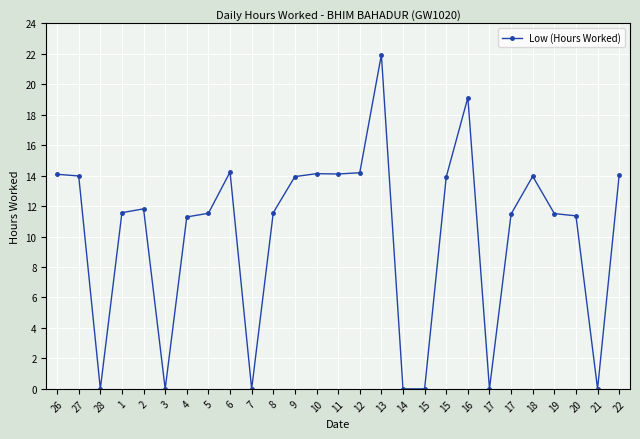

What is the average value?

10.1